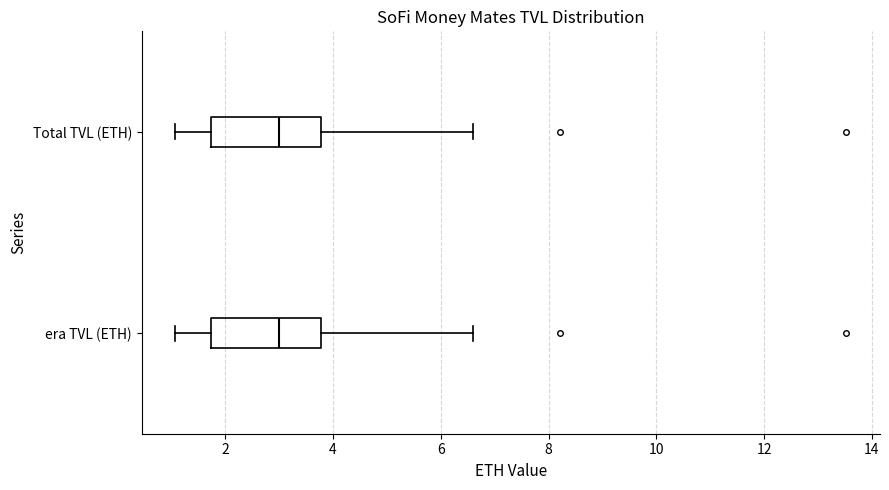

Reading bottom to top, read every box against the x-axis: the position of its median line, the range the box covers, and the ends of its whiskers. The values are not printed on the chart, so give them approximately, as read against the axis.

era TVL (ETH): median 3.0, box 1.8 to 3.8, whiskers 1.0 to 6.6
Total TVL (ETH): median 3.0, box 1.8 to 3.8, whiskers 1.0 to 6.6